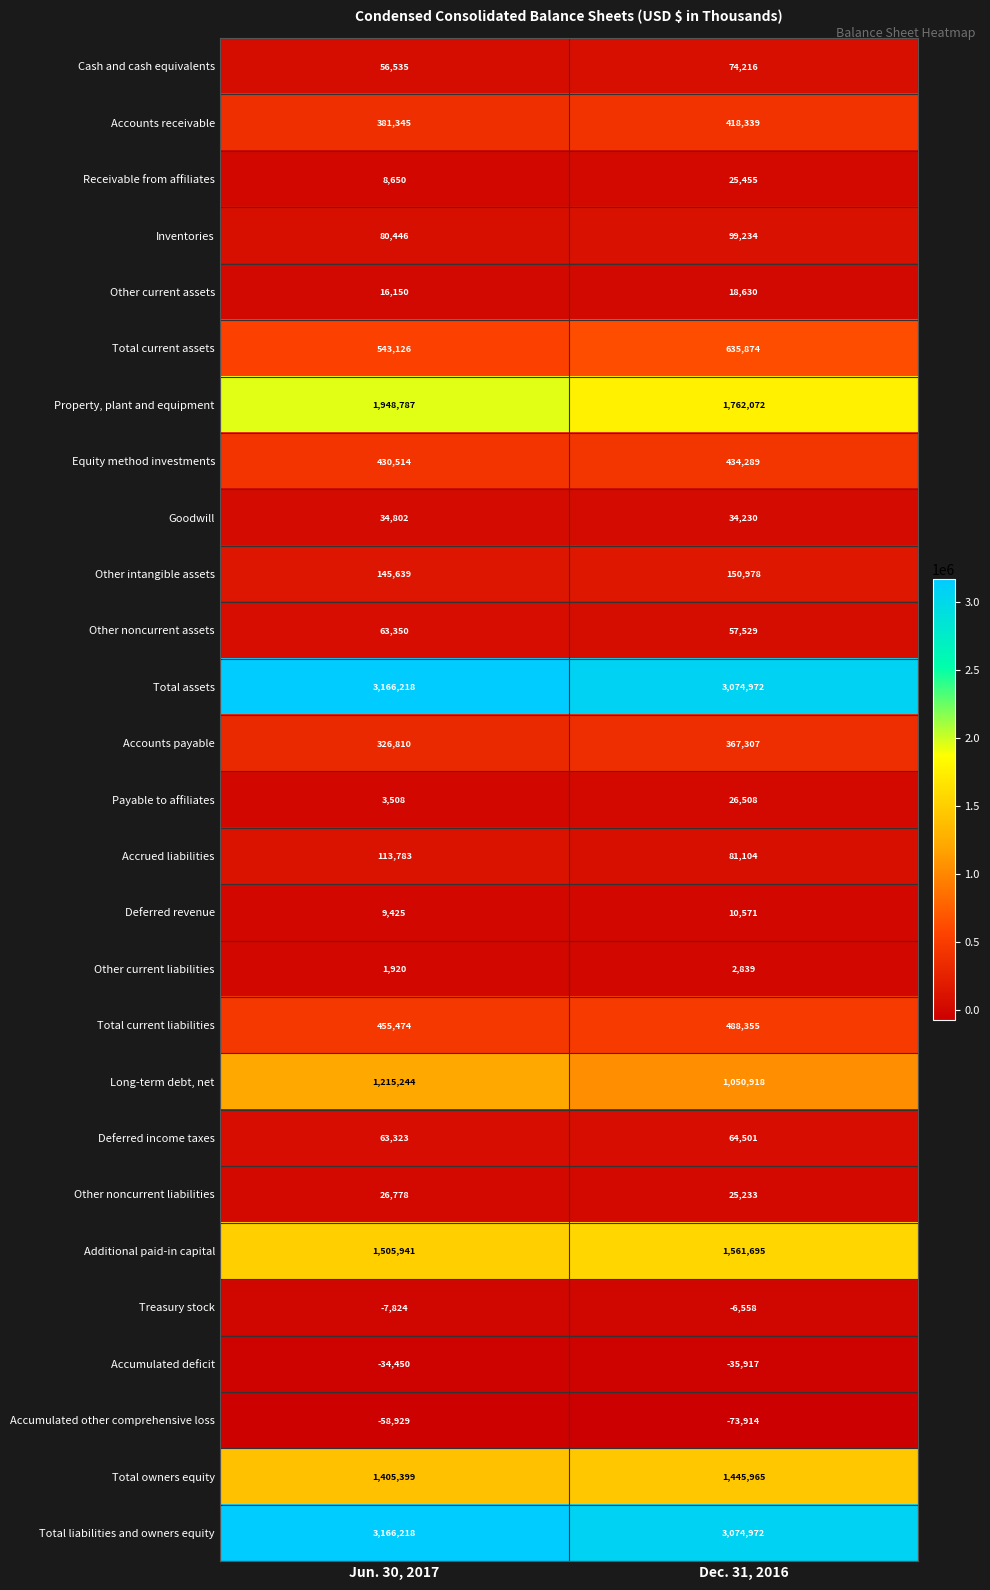

What is the approximate value of Deferred income taxes at Dec. 31, 2016, to the nearest 10?

64500